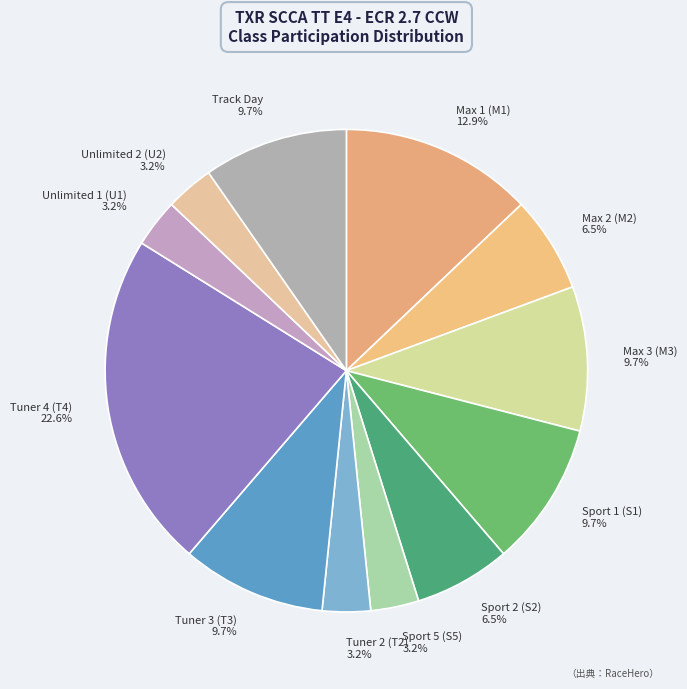

Between Tuner 3 (T3) 9.7% and Tuner 2 (T2) 3.2%, which is larger?

Tuner 3 (T3) 9.7%